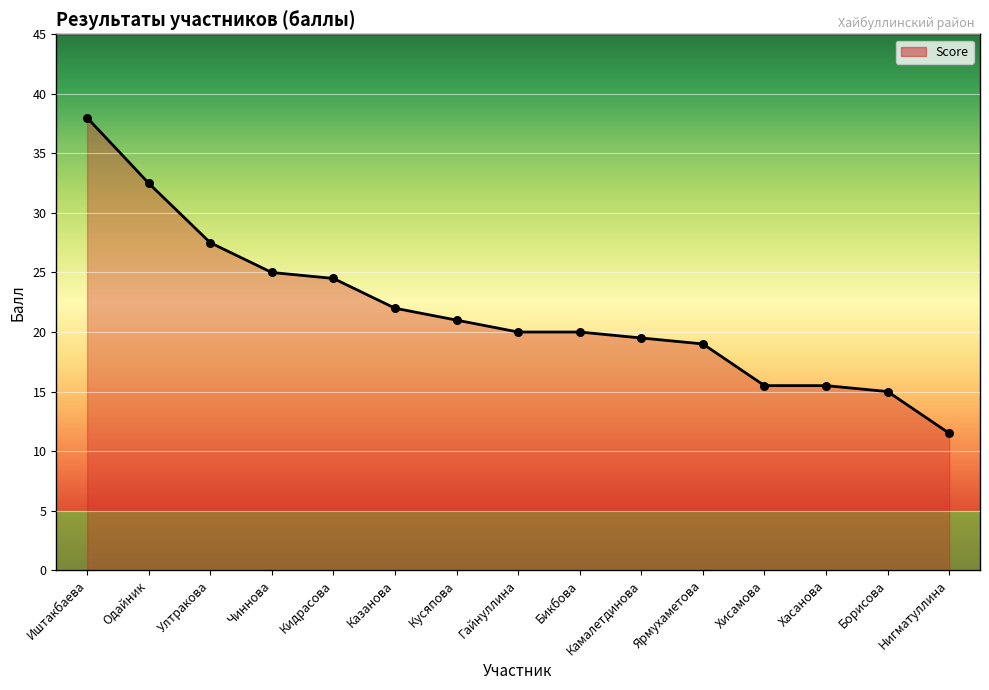

What is the change in value from Казанова to Камалетдинова?

-2.5